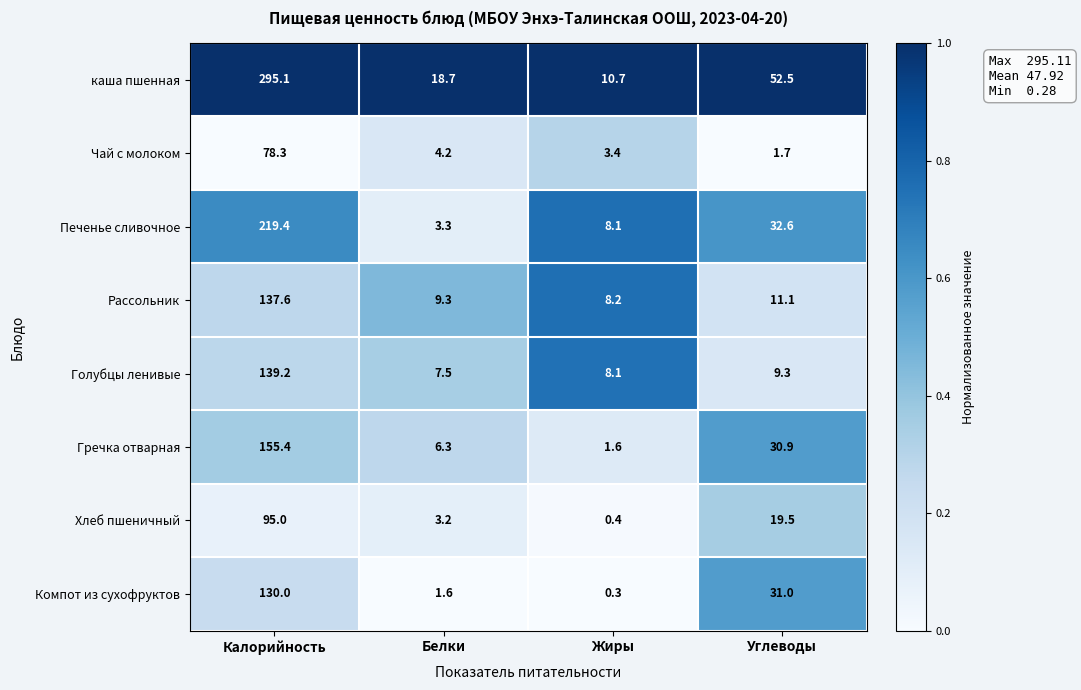

What is the difference between the second highest and second lowest values in the Гречка отварная series?

24.6